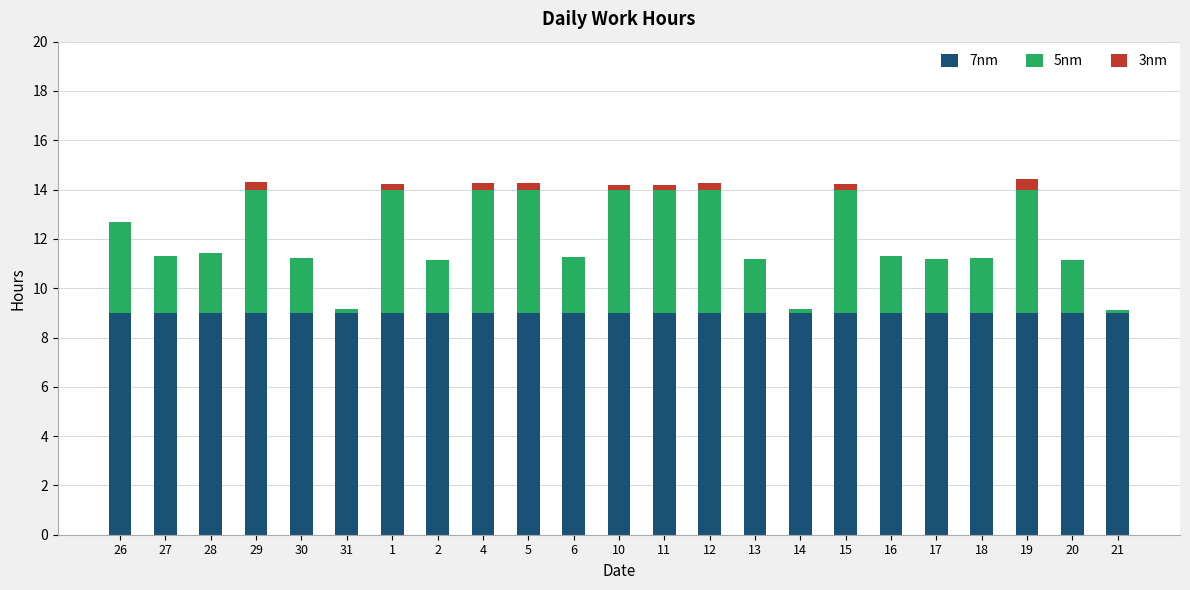

What are all the series names shown in the legend?

7nm, 5nm, 3nm